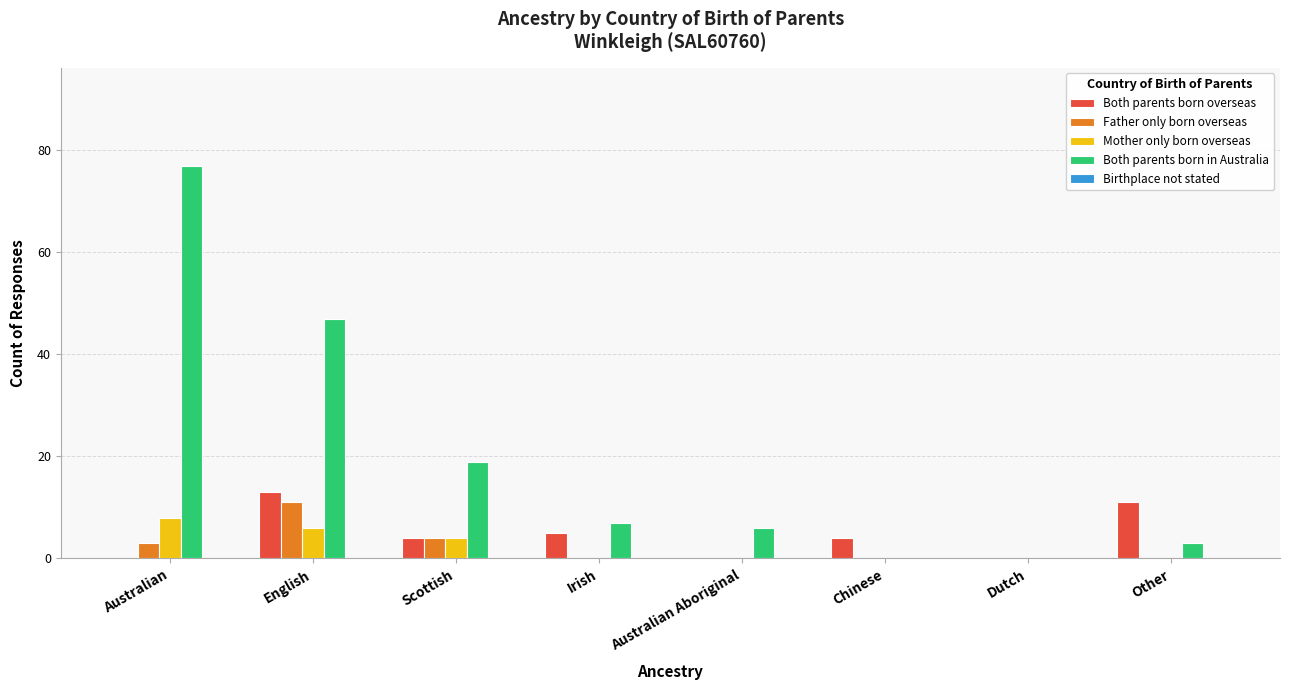

At which label is Mother only born overseas closest to 4?

Scottish